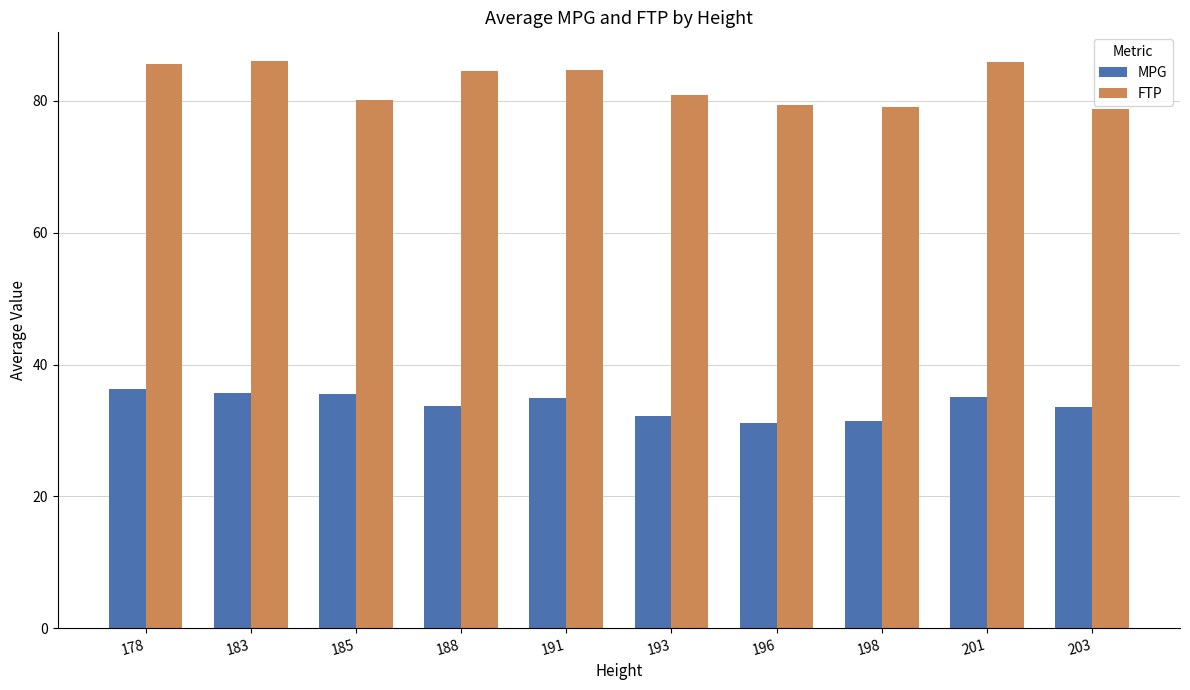

Is the value of FTP at 193 greater than the value of MPG at 183?

Yes